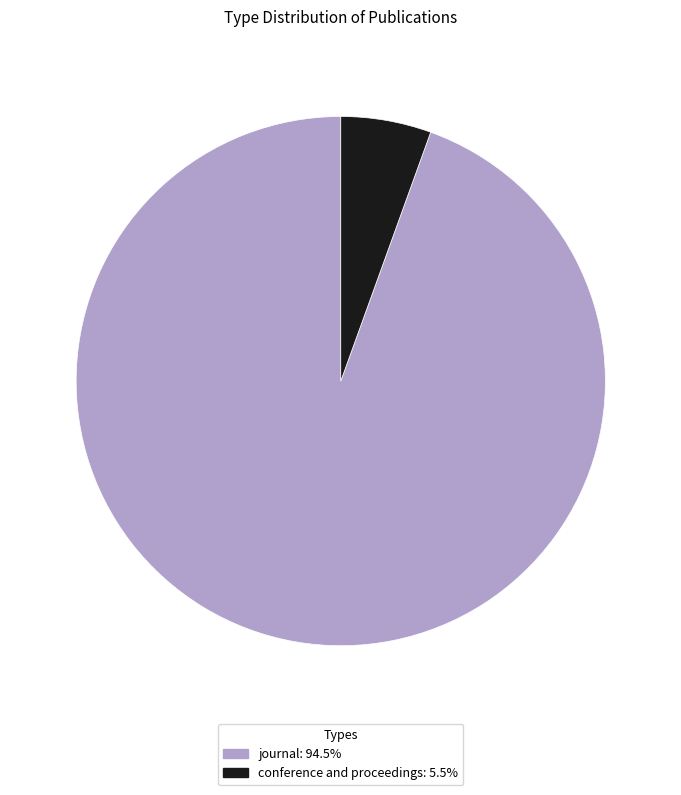

Which category accounts for the majority?

journal